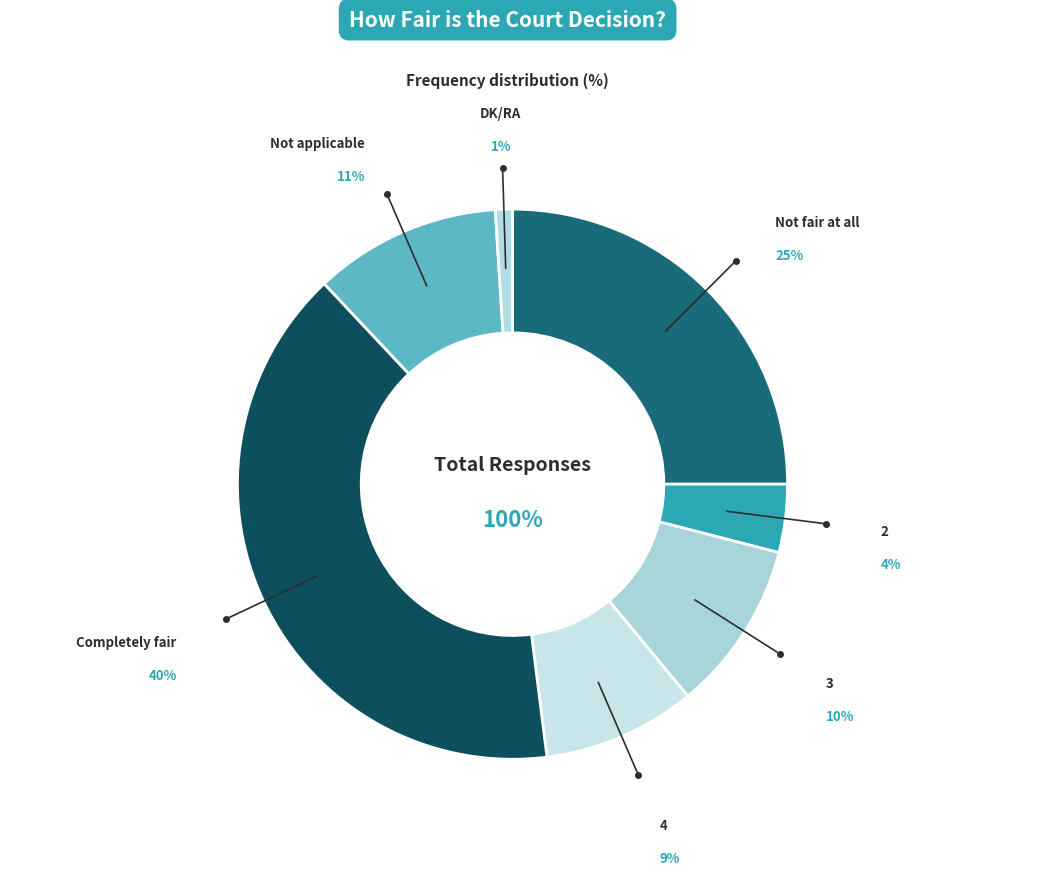

Is it true that Not fair at all is 18% of the pie?

False